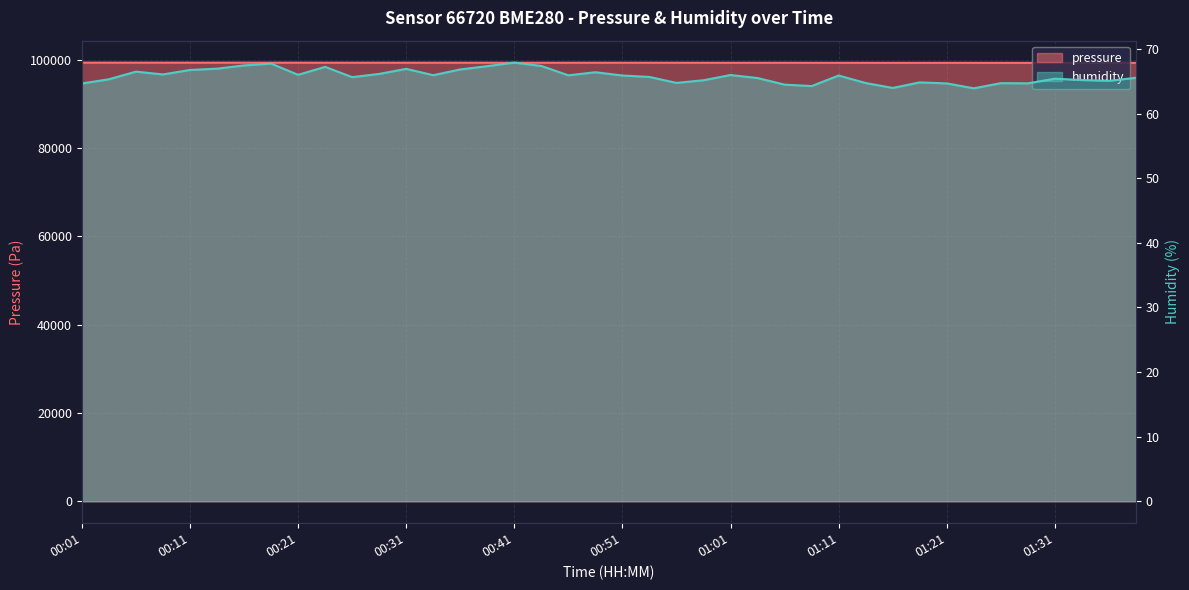

True or false: humidity and pressure intersect in this chart.

False